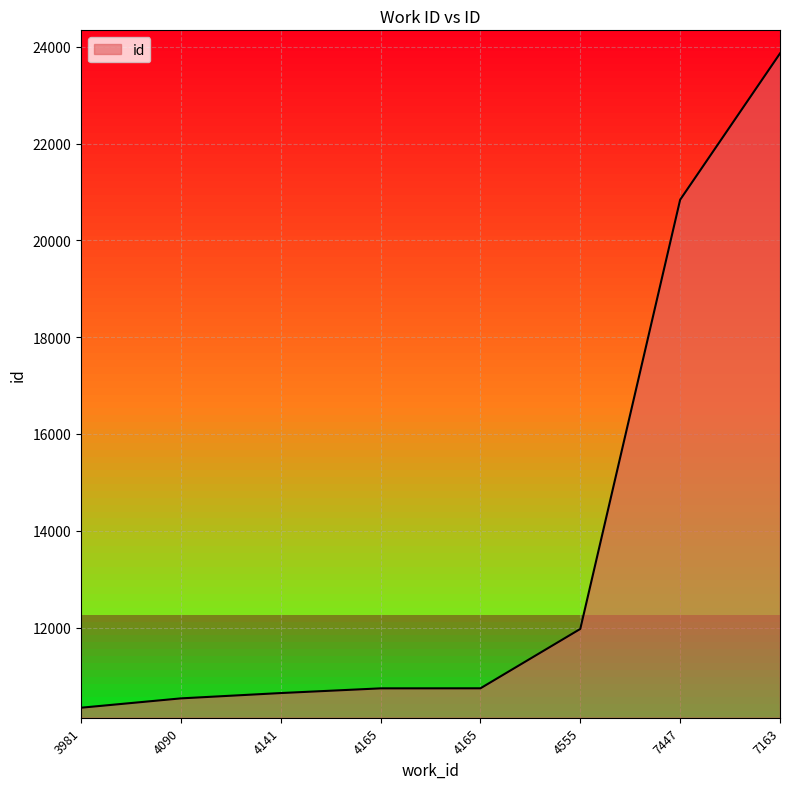

How many values are below 10744?

4